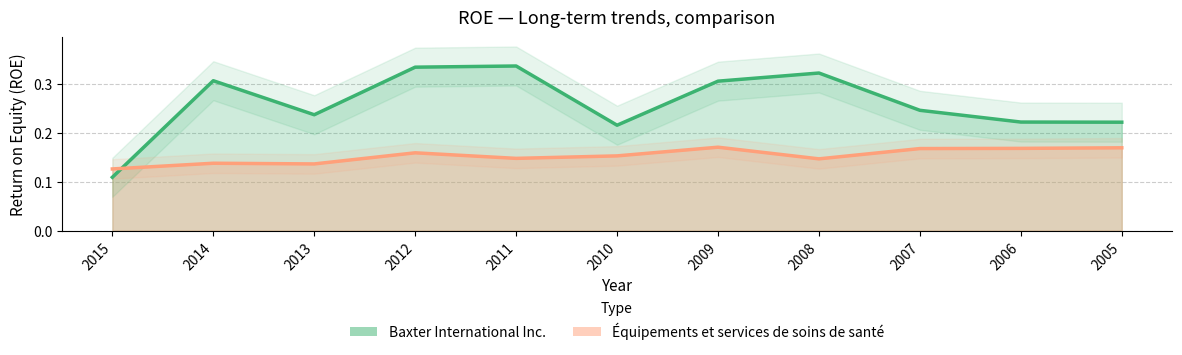

Which series changed the most between 2012 and 2005?

Baxter International Inc.